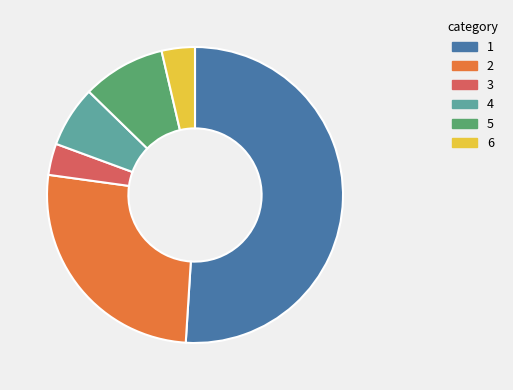

How many segments does this pie chart have?

6